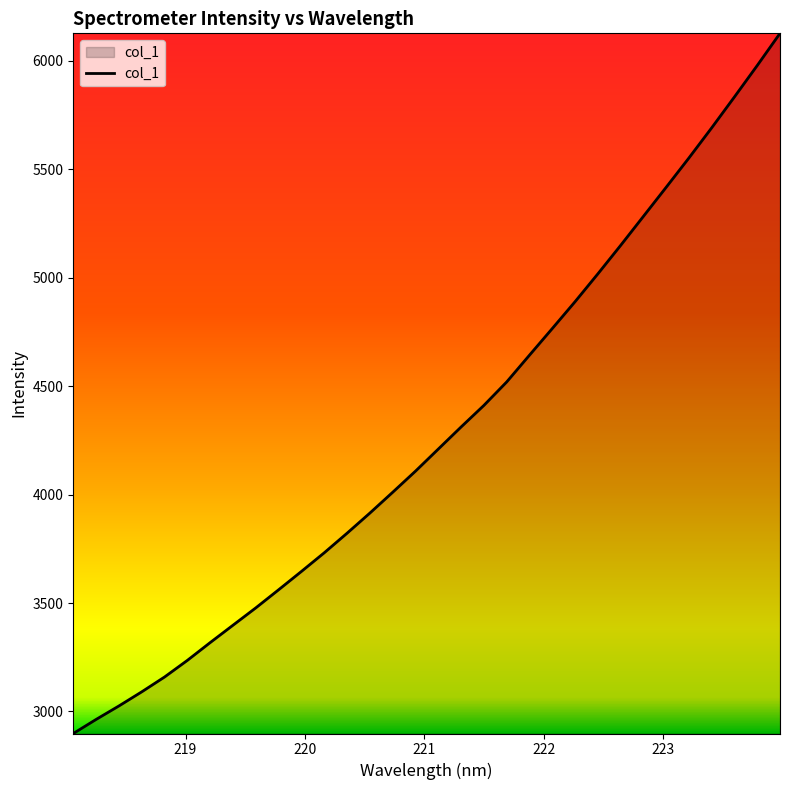

What is the smallest value displayed?

2898.6